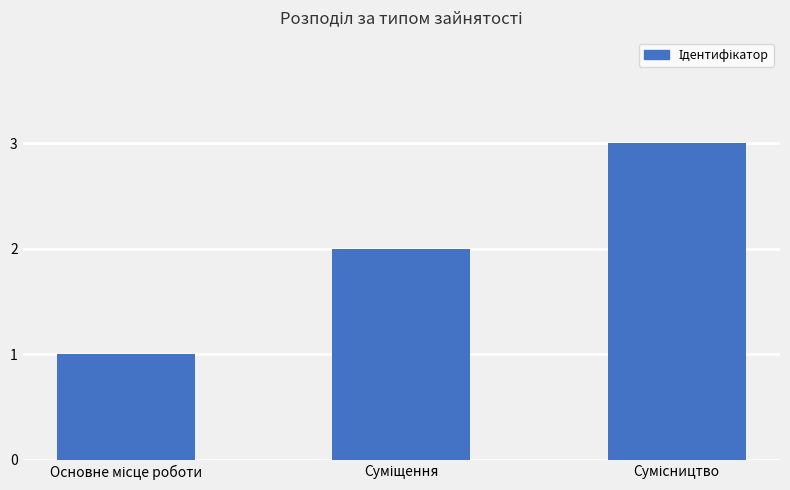

How many data points are less than 2?

1